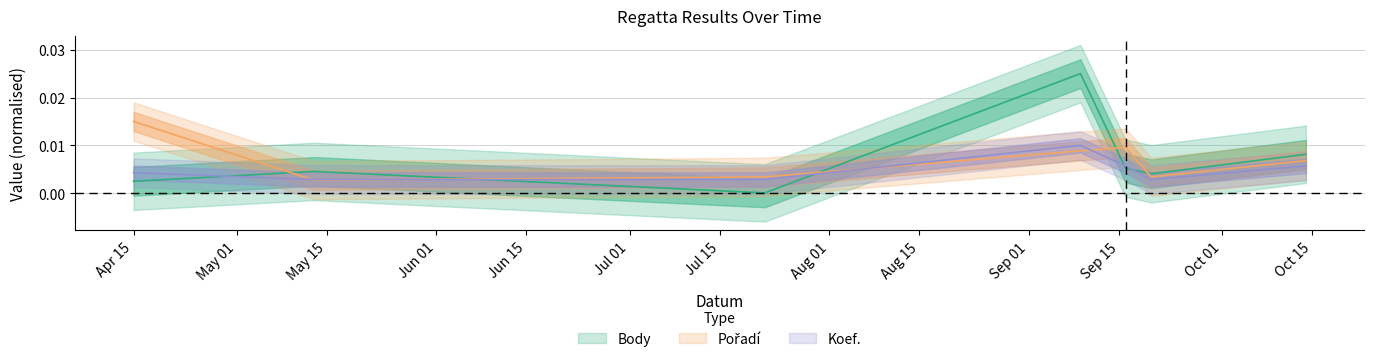

What is the label of the 2nd point from the left?

2023-05-13